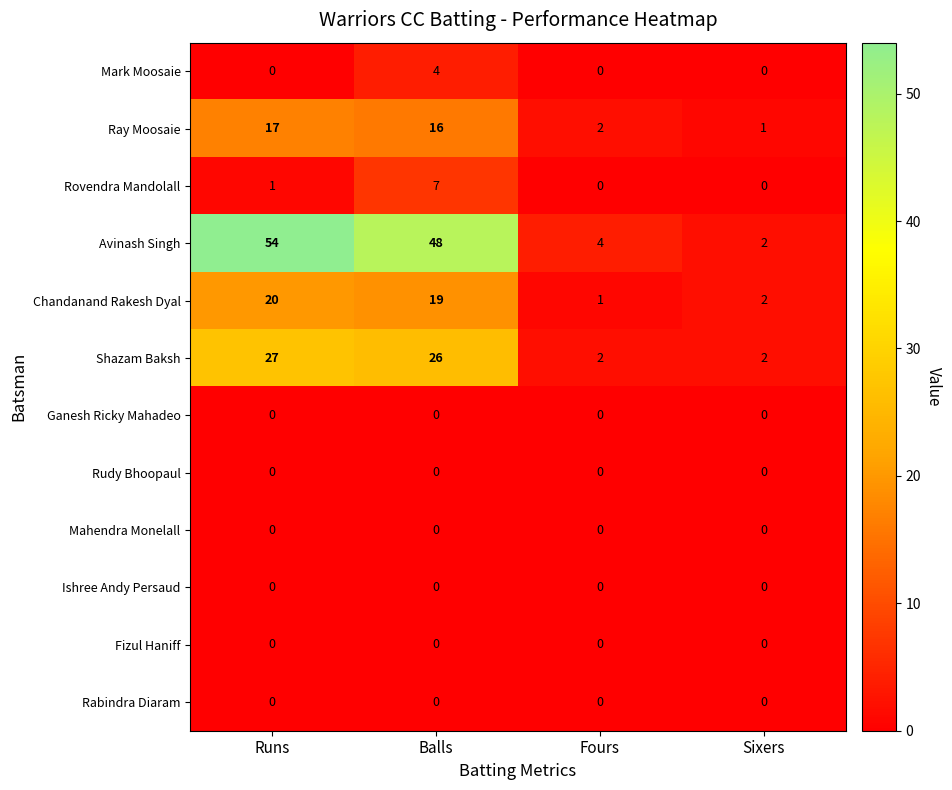

Between Balls and Fours, which series saw the biggest shift?

Avinash Singh